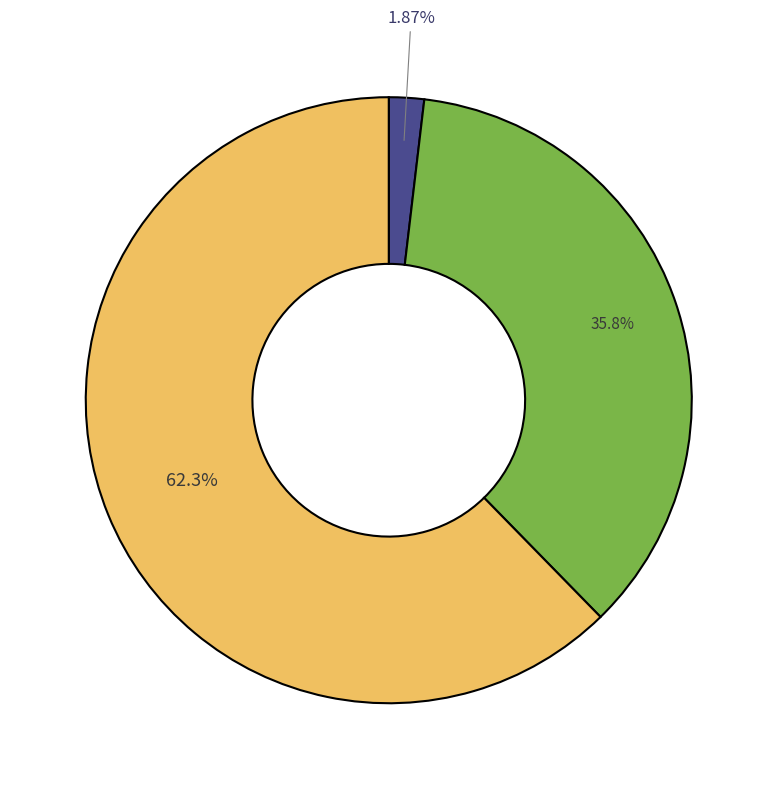

To the nearest percent, what is the average slice percentage?

33%